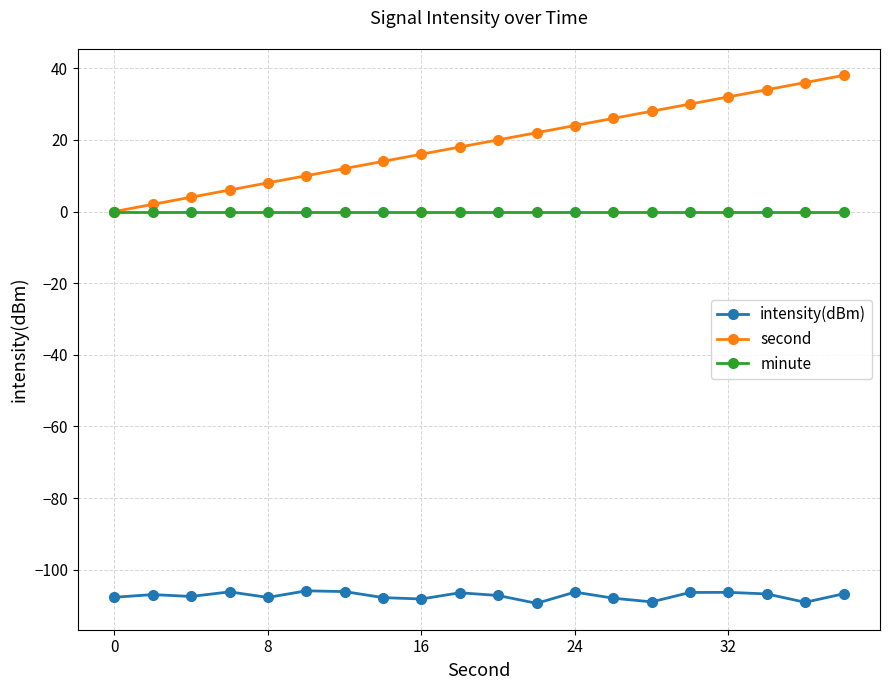

List the series in order of their peak value, lowest first.

intensity(dBm), minute, second